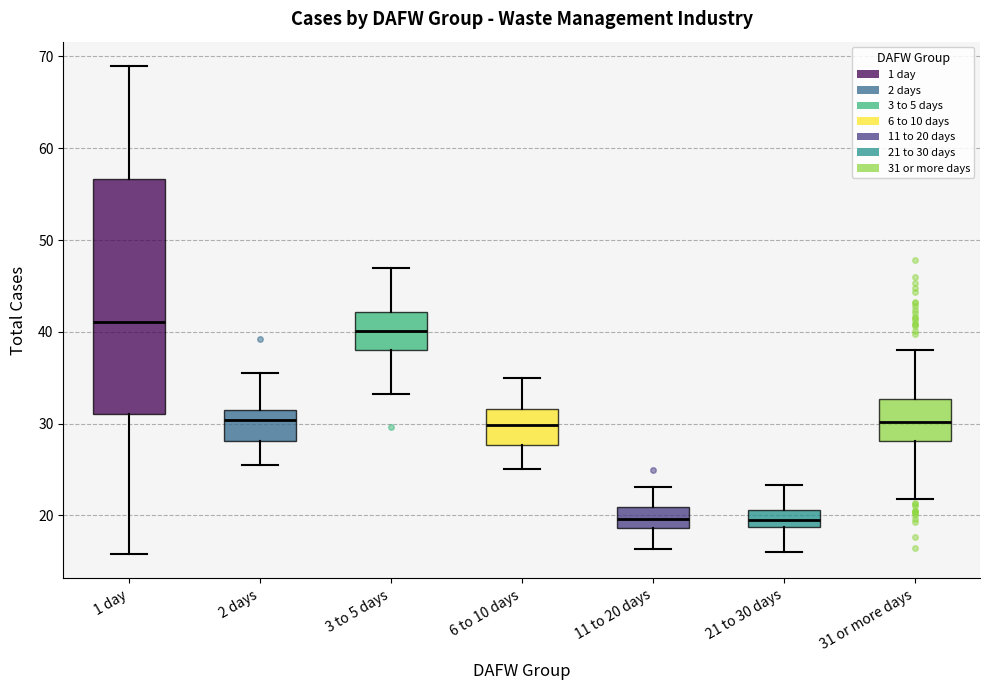

Where does the lower whisker of the box for 1 day end on the y-axis? The values are not printed on the chart, so give them approximately, as read against the axis.

16